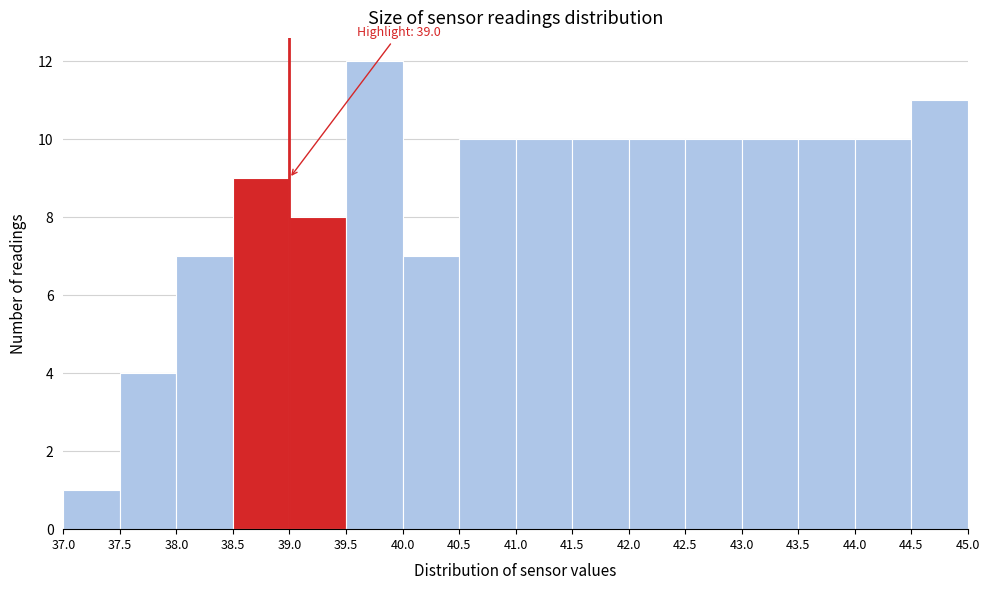

Which range on the x-axis has the tallest bar?

39.5 to 40.0